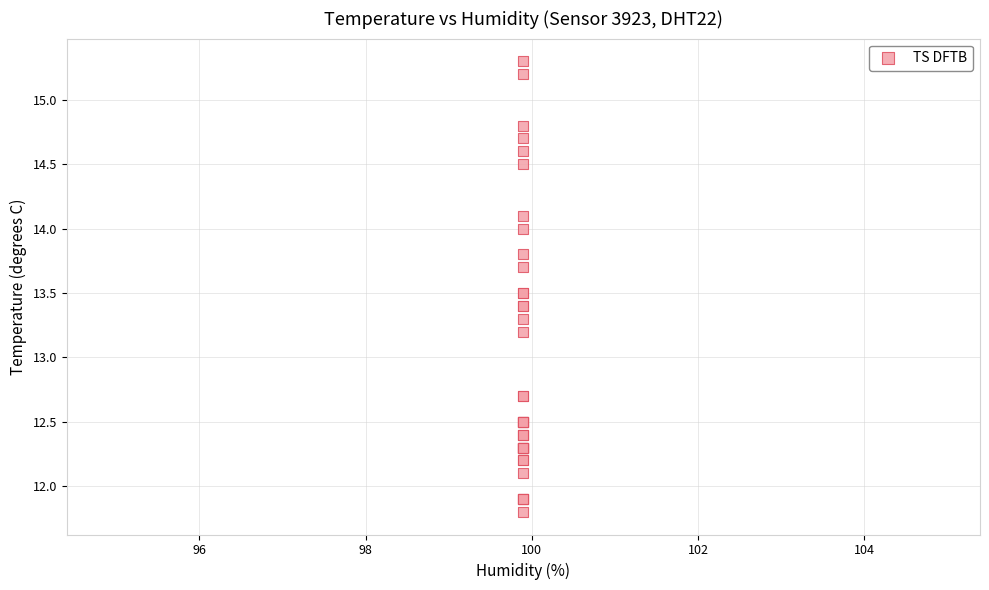

What Y value in the scatter plot is closest to 13?

13.2